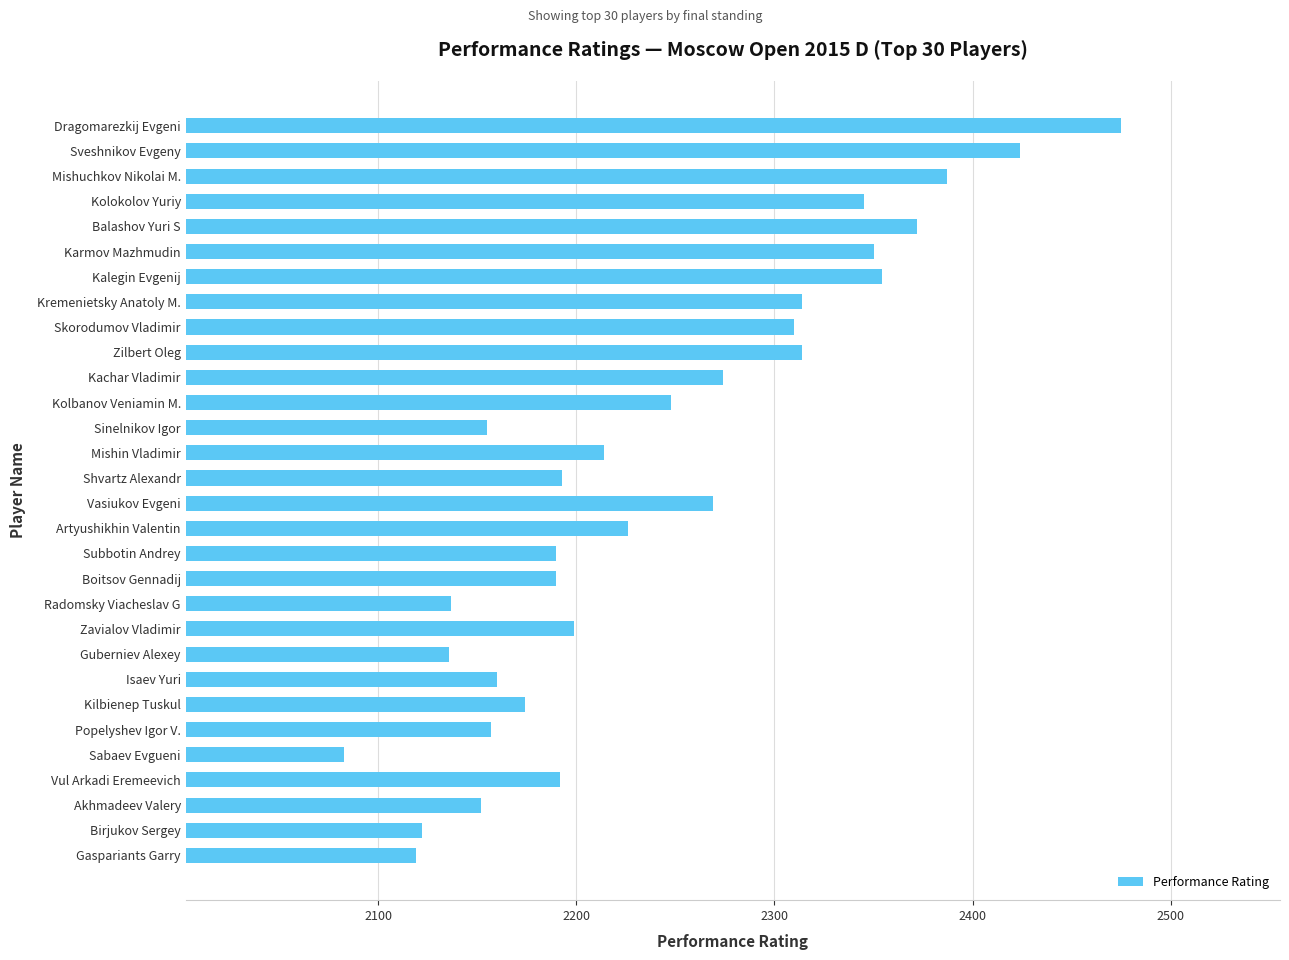

What is the smallest value displayed?

2083